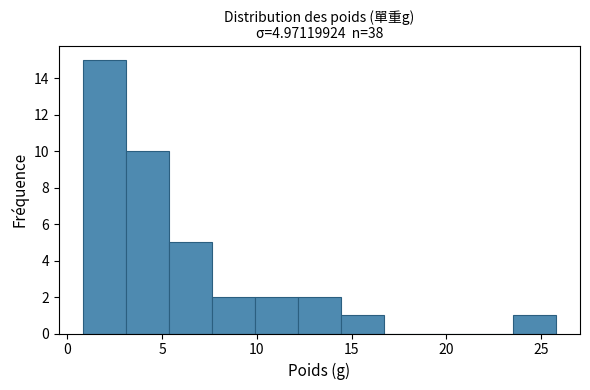

Which range on the x-axis has the tallest bar?

1.0 to 3.0